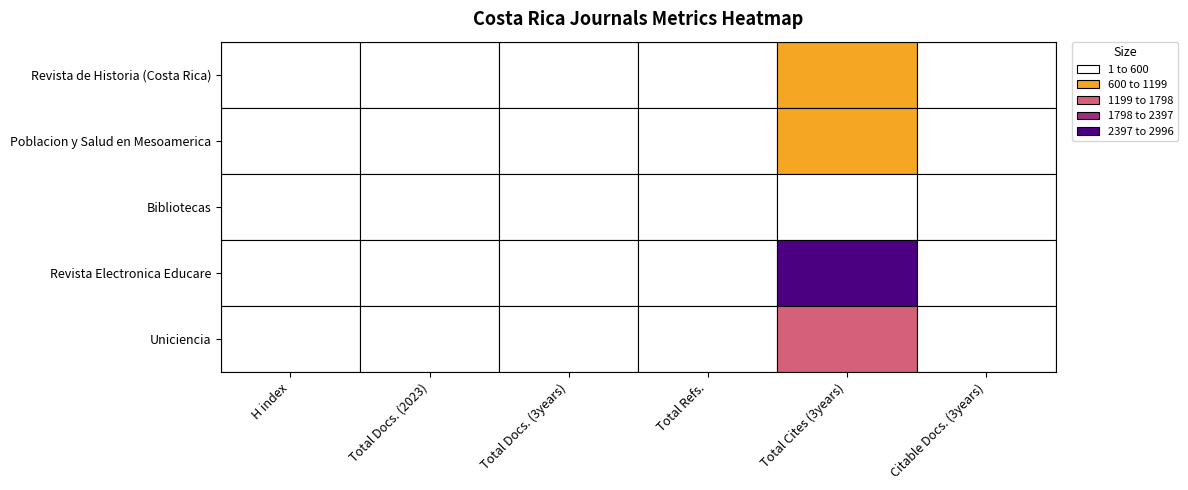

How many series are shown in this chart?

5